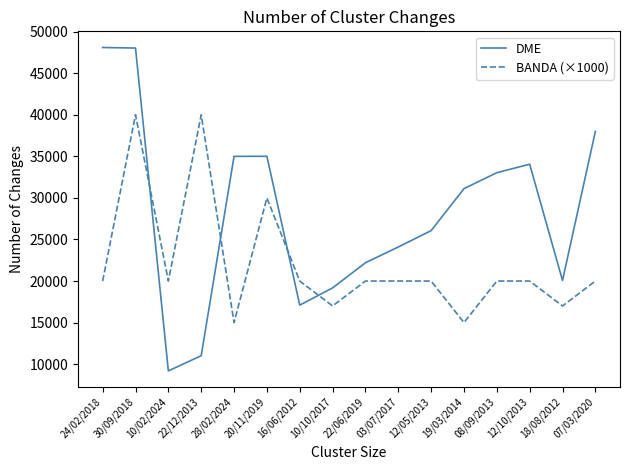

What are all the series names shown in the legend?

DME, BANDA (×1000)